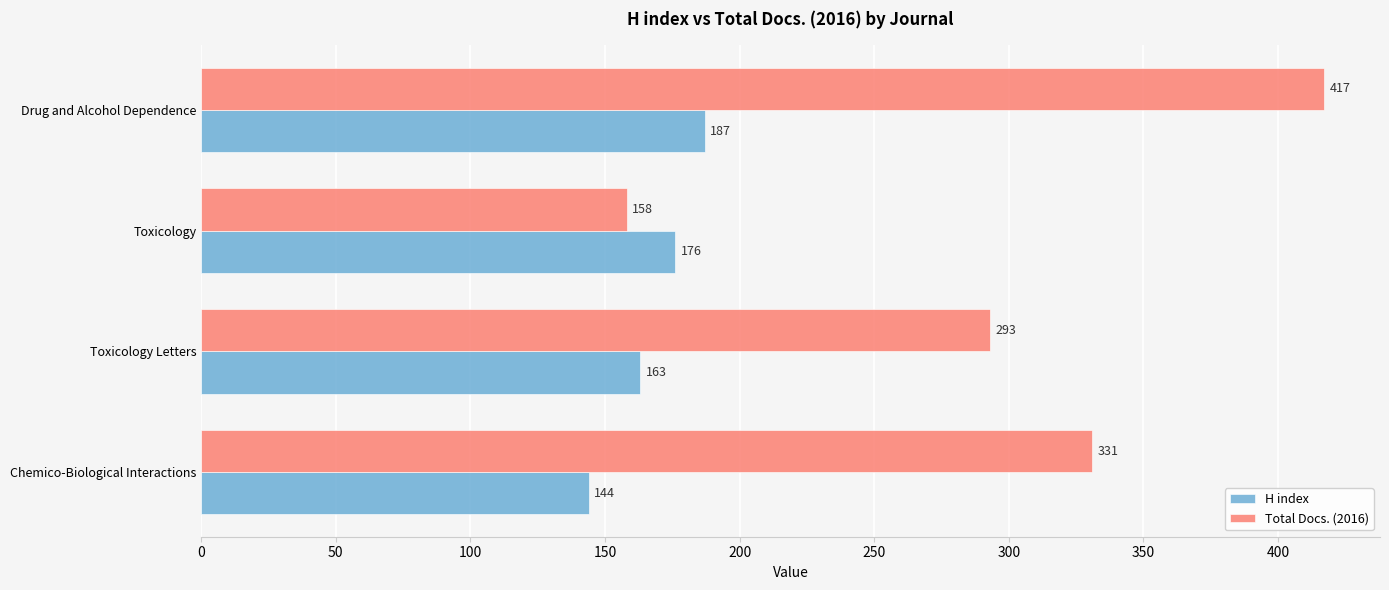

Where is H index nearest to the value 165?

Toxicology Letters